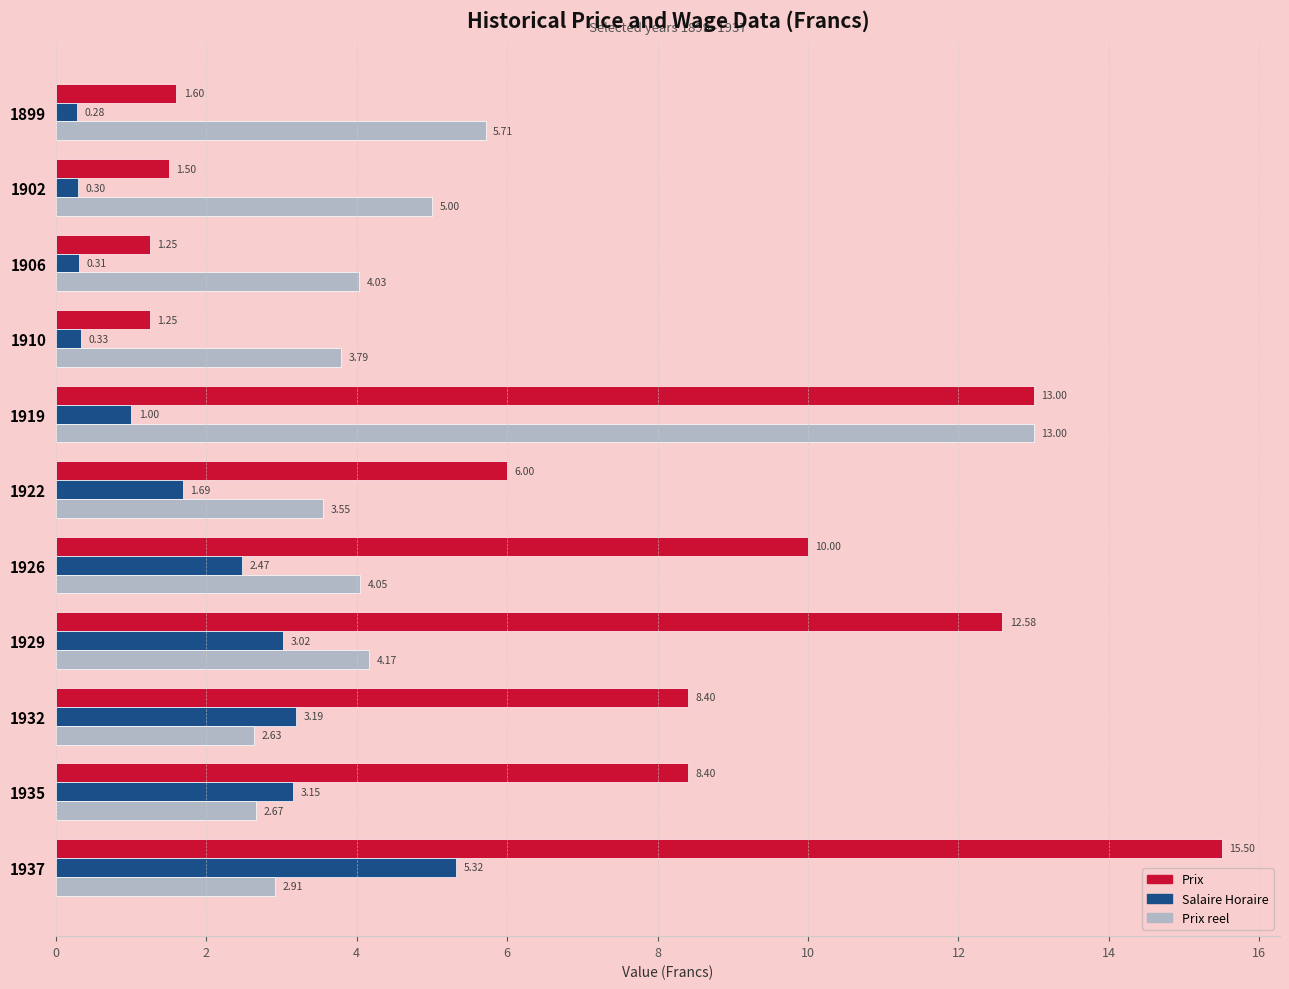

What is the difference between the highest and lowest values at 1902?

4.7